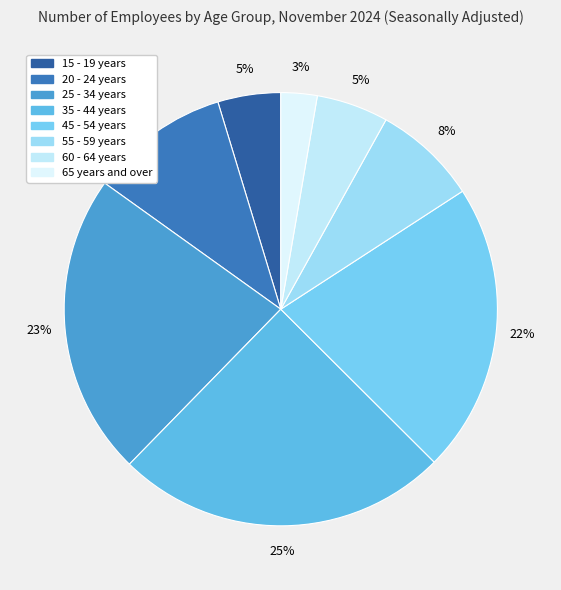

Does 45 - 54 years account for over 50% of the chart?

No